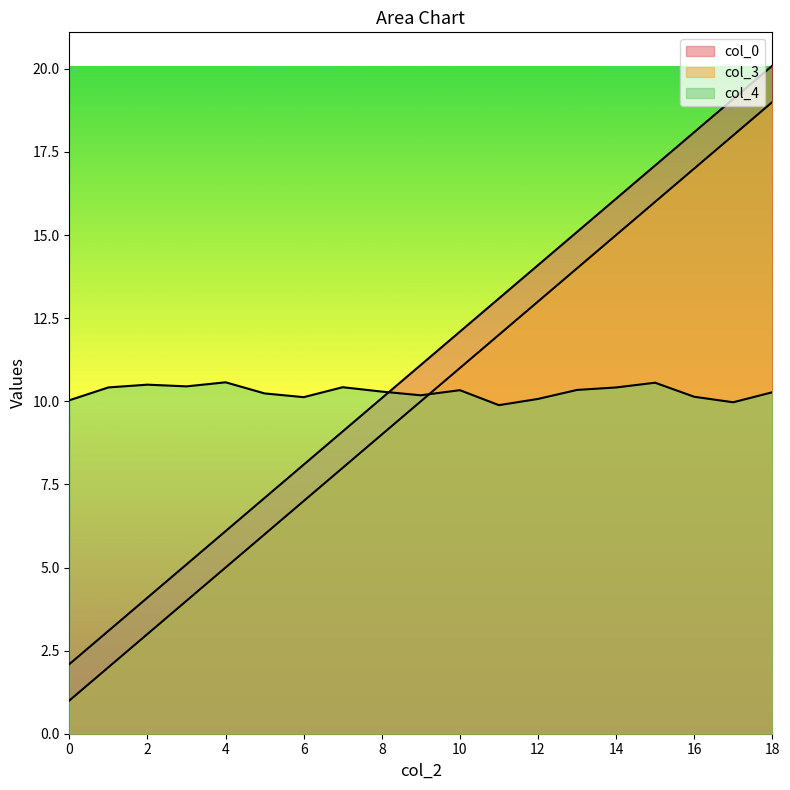

What is the total value across all series at 7?

27.5